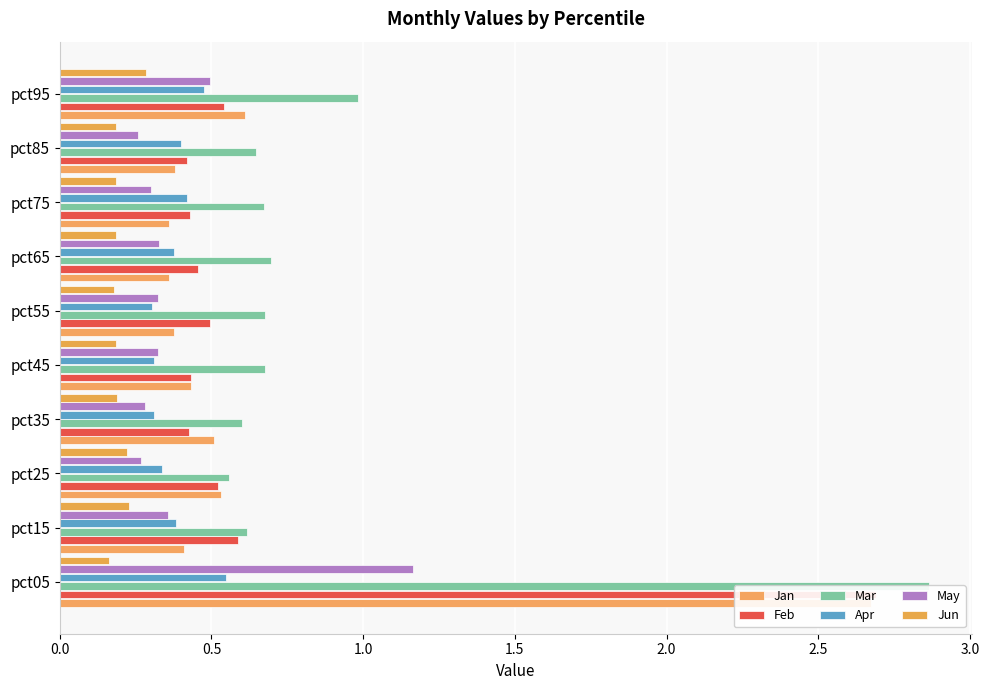

How many Jan values are between 0 and 1?

9